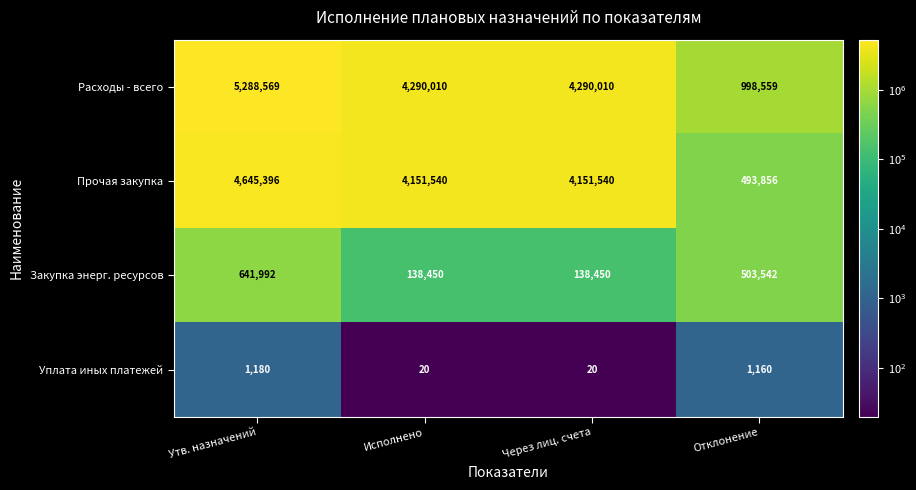

Which series has the largest range (max minus min)?

Расходы - всего